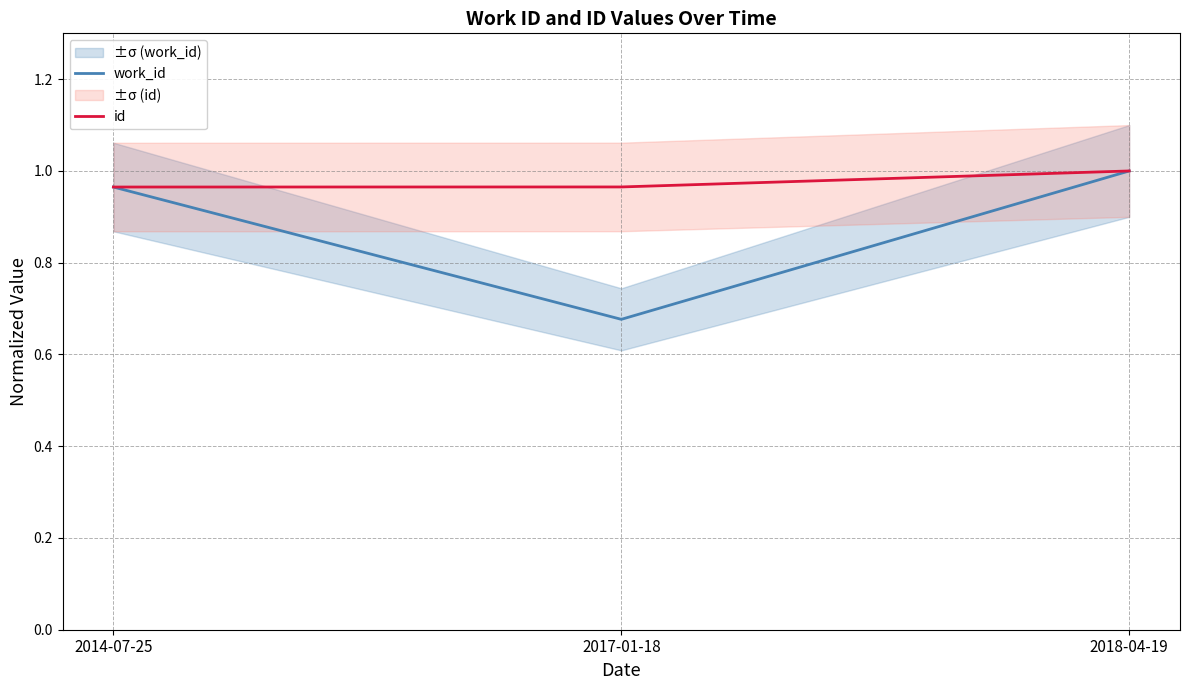

Which series changed the most between 2014-07-25 and 2018-04-19?

work_id